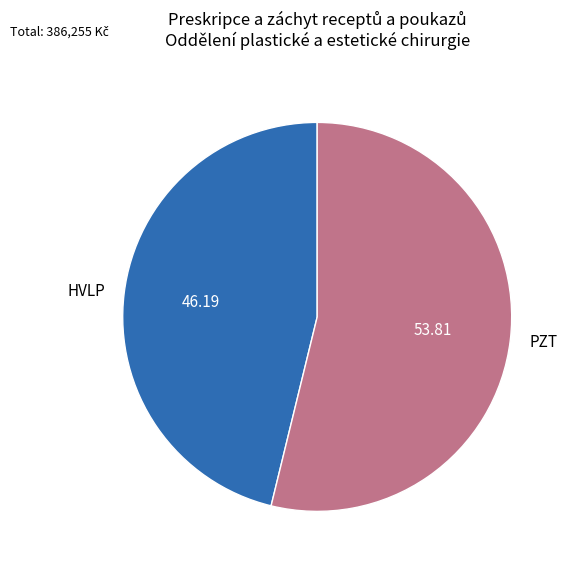

Is there a majority slice in this chart?

Yes